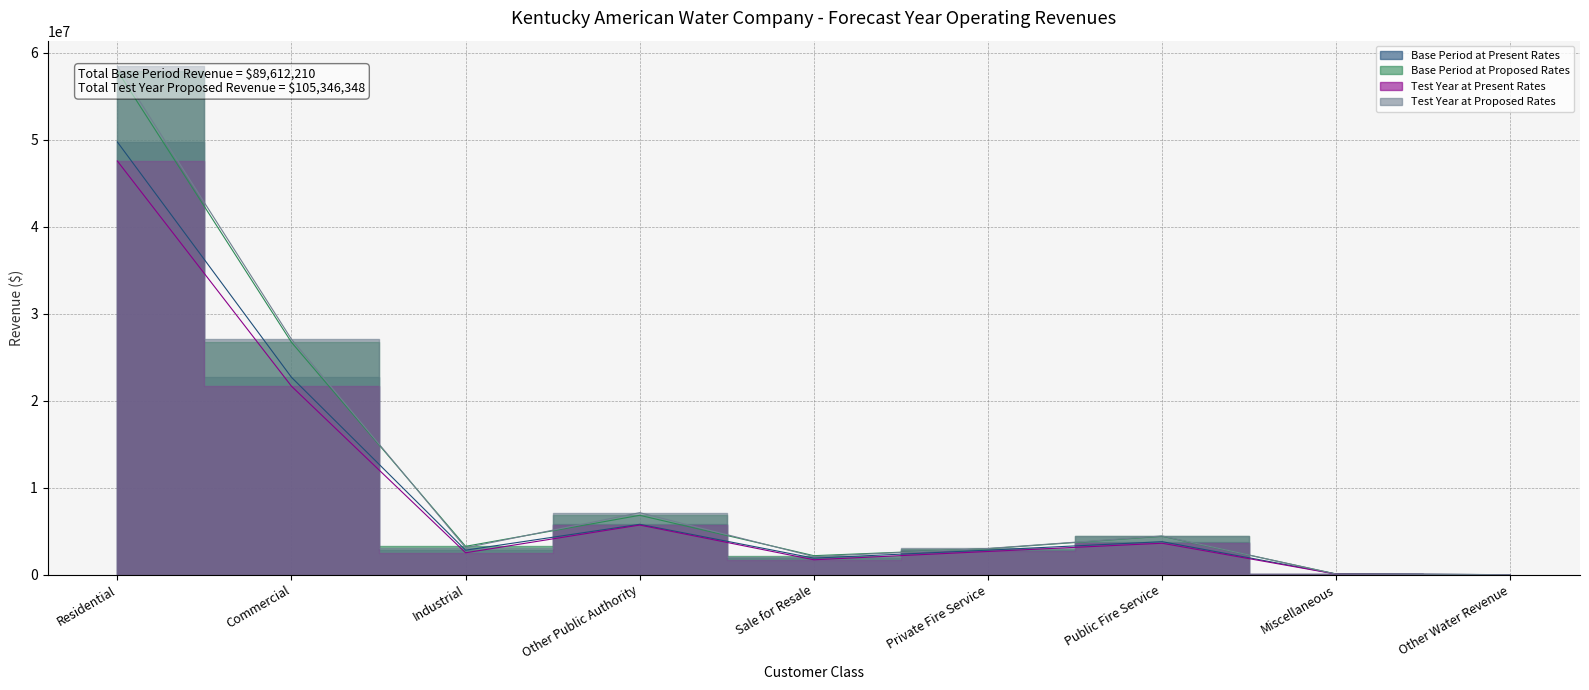

True or false: Test Year at Present Rates and Test Year at Proposed Rates cross at least once.

False